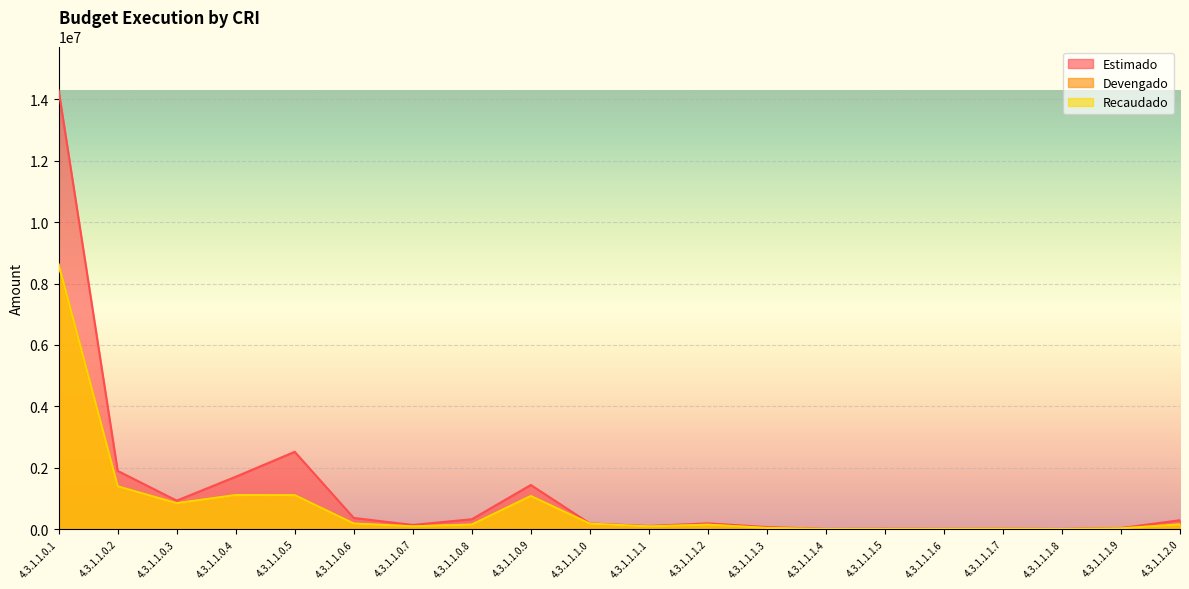

How many series are shown in this chart?

3